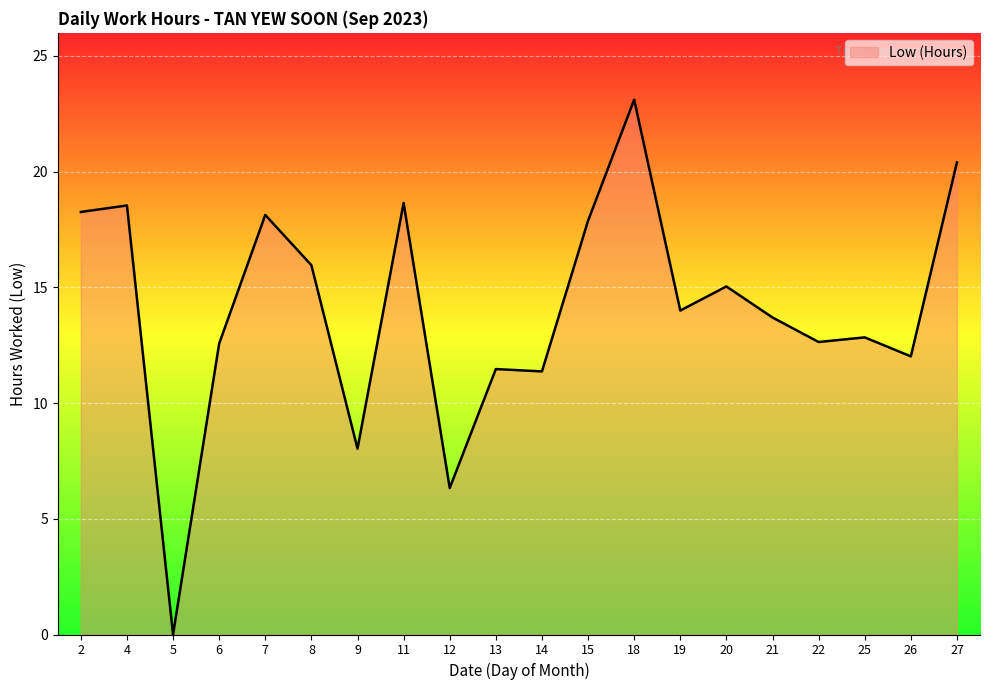

What is the difference between the maximum and minimum values?

23.1